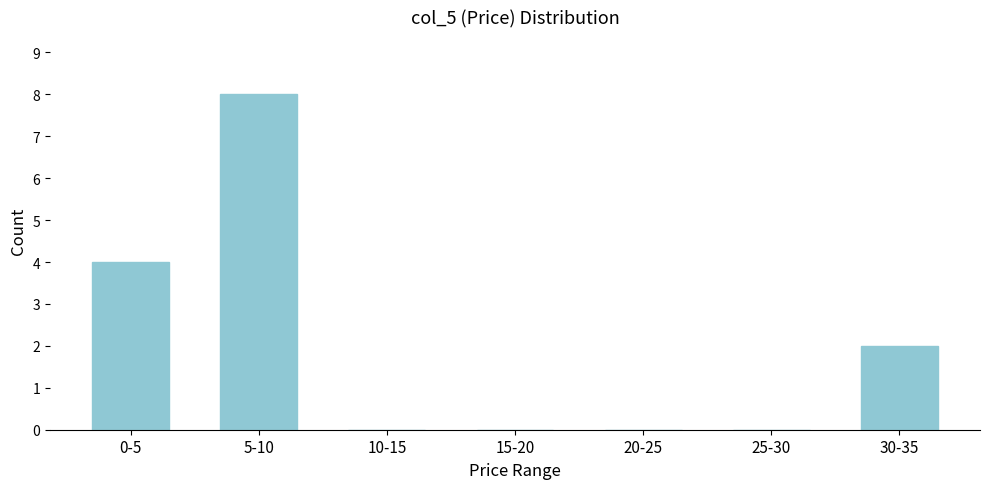

Reading right to left, transcribe all the data shown in this chart.

30-35=2	25-30=0	20-25=0	15-20=0	10-15=0	5-10=8	0-5=4